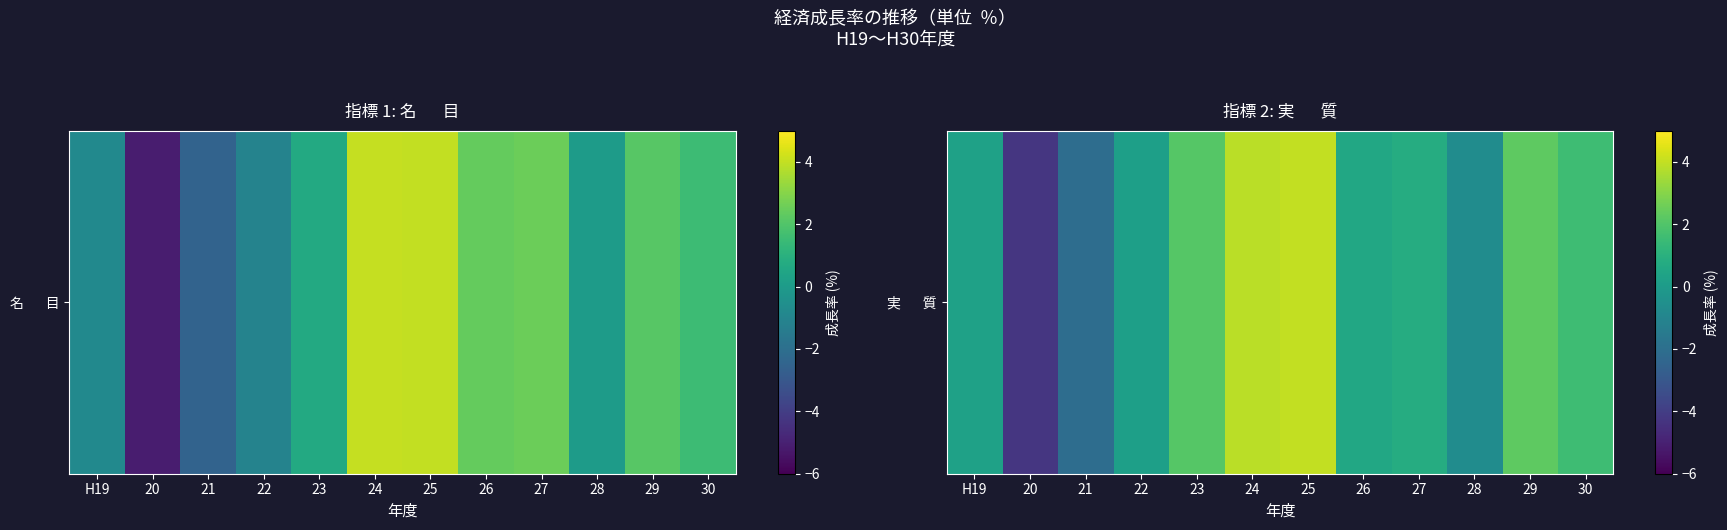

List the labels in order of value, largest first.

25, 24, 29, 23, 30, 27, 26, H19, 22, 28, 21, 20